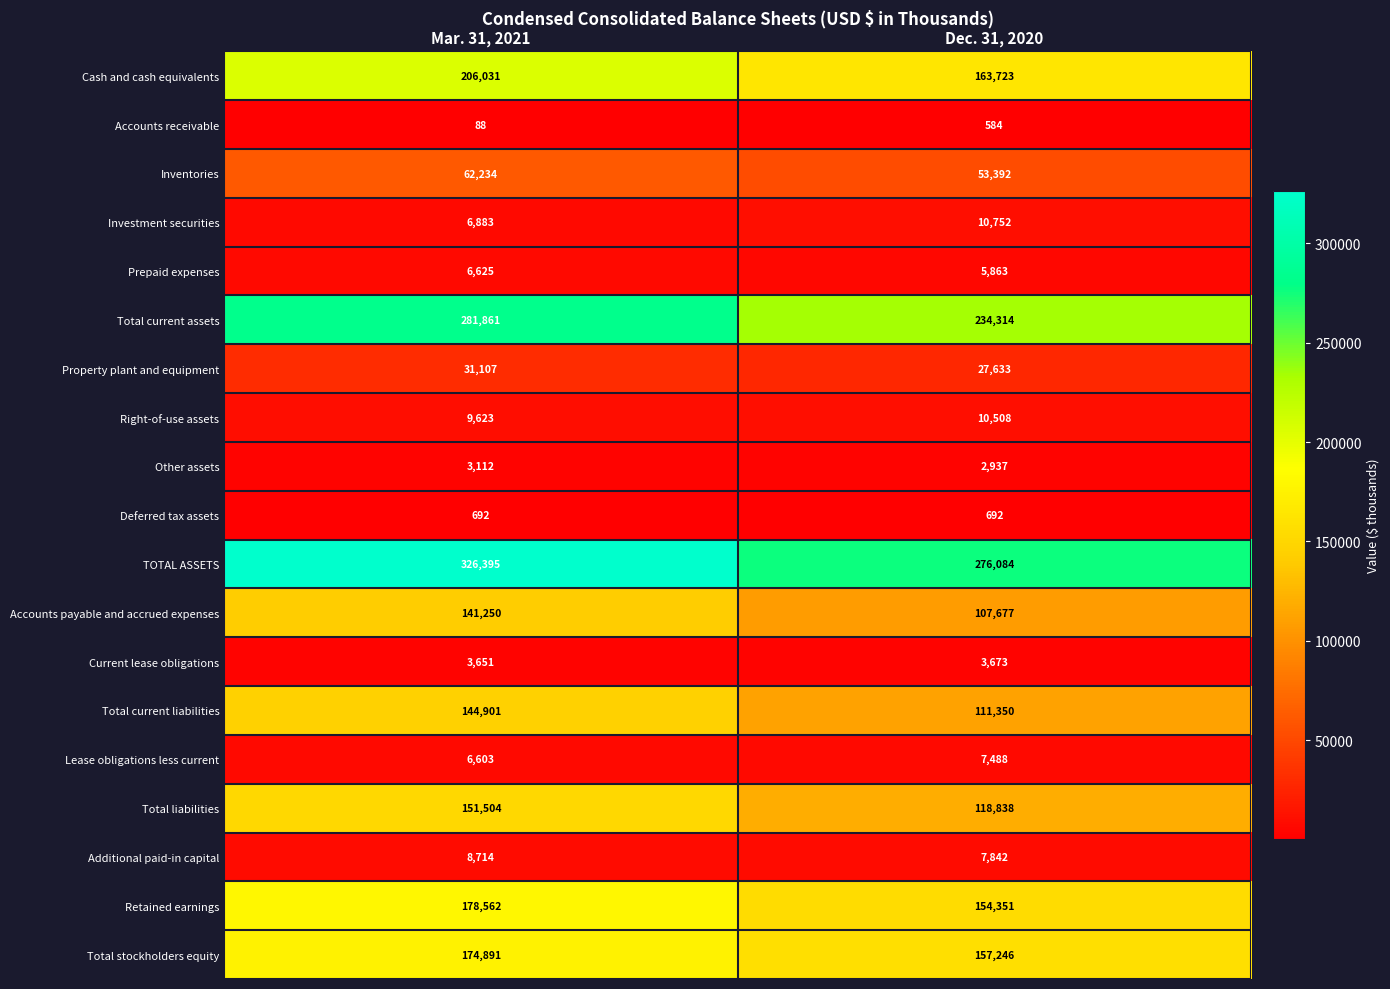

Which series has the largest total across all categories?

TOTAL ASSETS